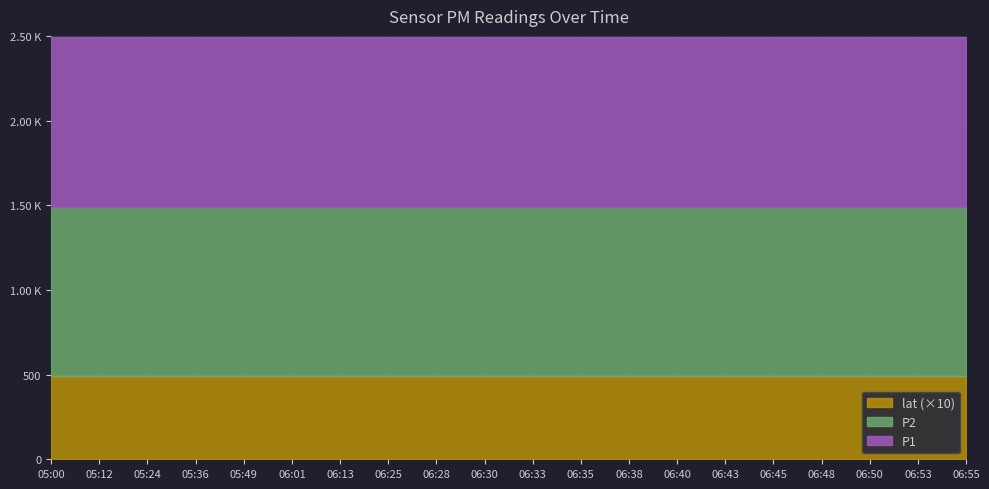

True or false: P1 has more than 1 interior local peaks.

False